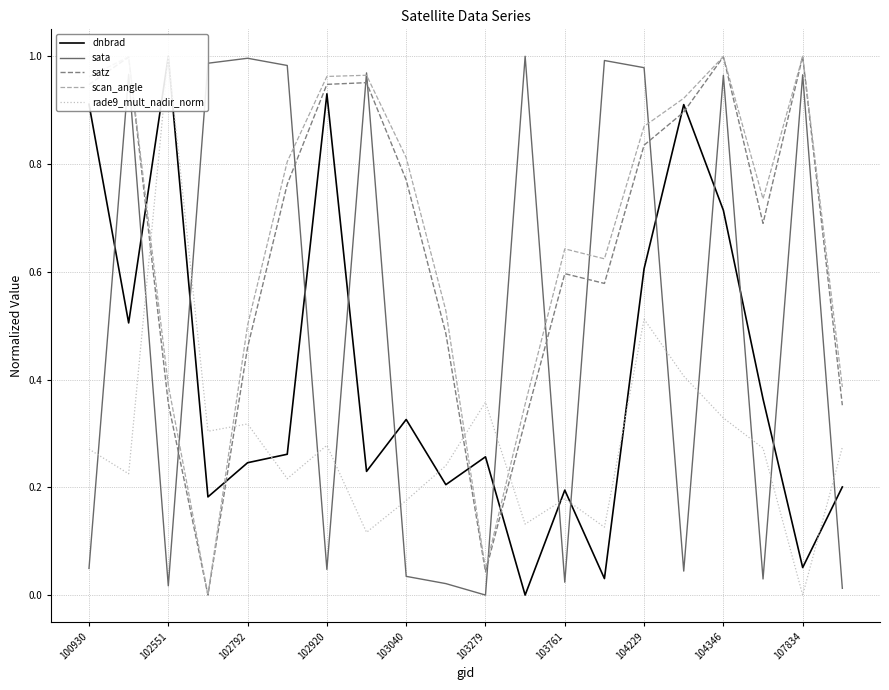

Which series ends up on top after the final intersection of satz and sata?

satz